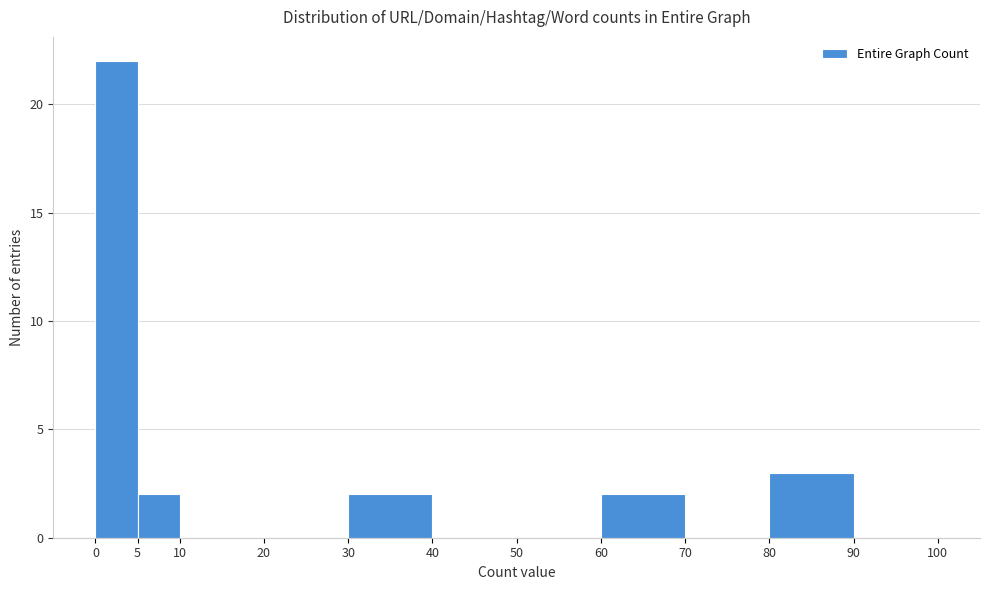

Reading left to right, transcribe this chart: for each bar, give the range it covers on the x-axis and its height. The values are not printed on the chart, so give them approximately, as read against the axis.

0 to 5: 22
5 to 10: 2
10 to 20: 0
20 to 30: 0
30 to 40: 2
40 to 50: 0
50 to 60: 0
60 to 70: 2
70 to 80: 0
80 to 90: 3
90 to 100: 0